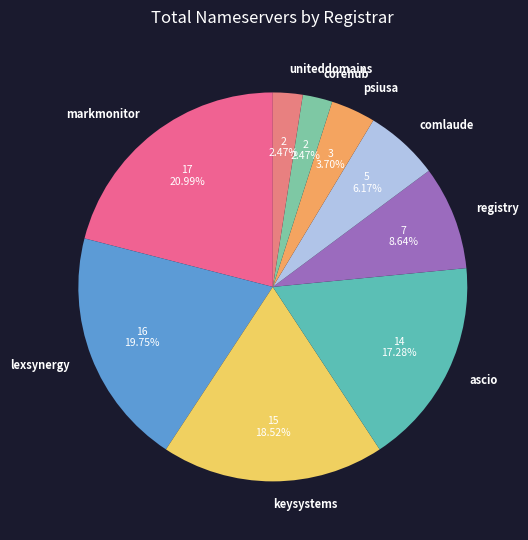

To the nearest percent, what is the average slice percentage?

11%